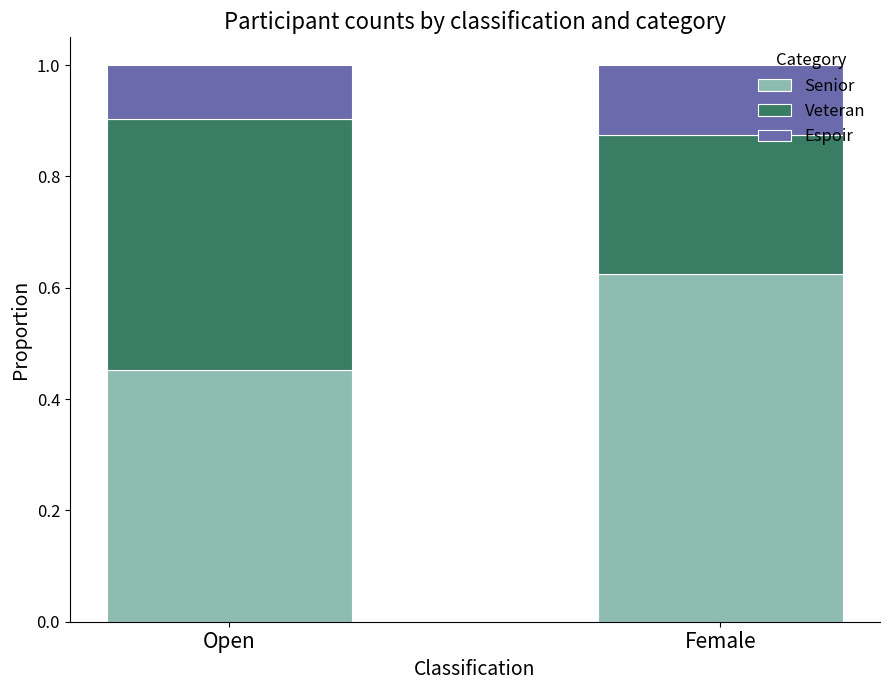

True or false: Senior has a value of 0.2 at Open.

False